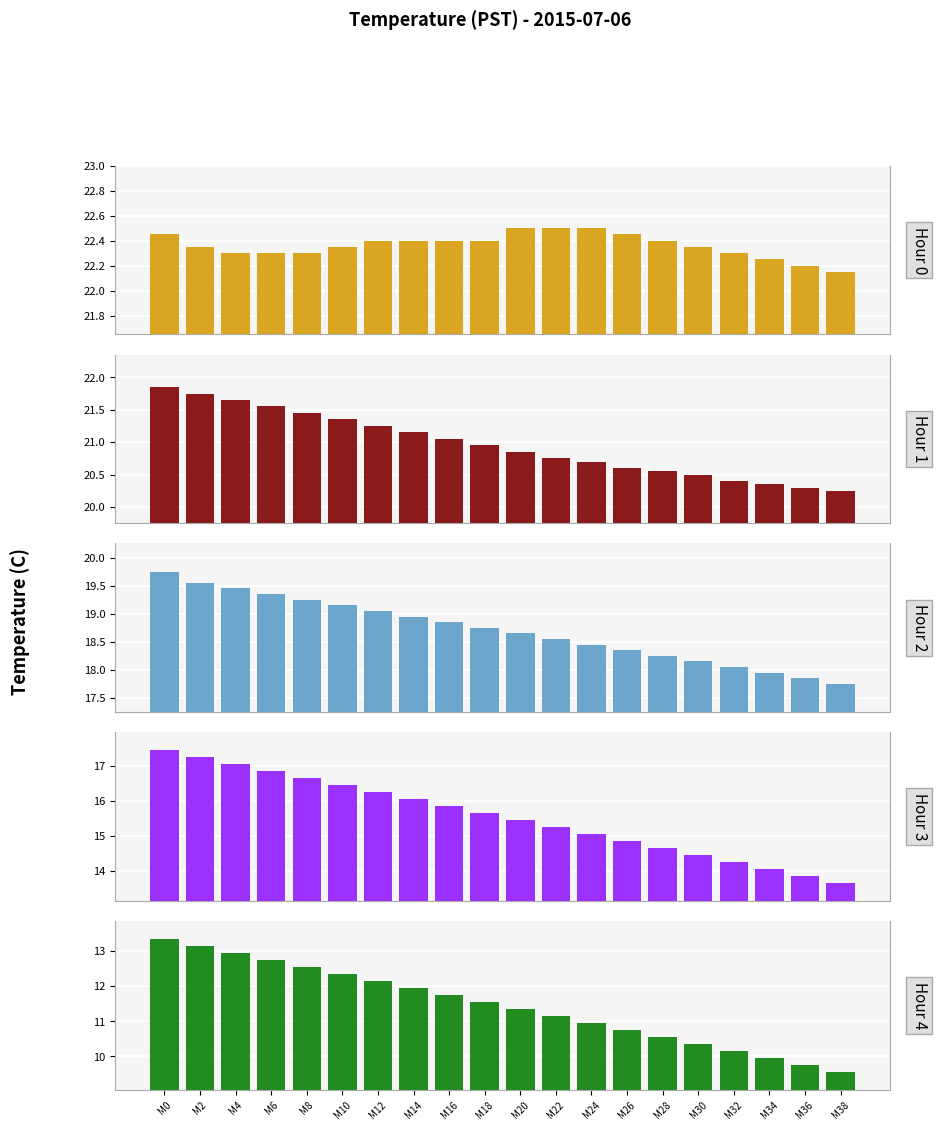

List the series in order of their peak value, highest first.

Hour 0, Hour 1, Hour 2, Hour 3, Hour 4